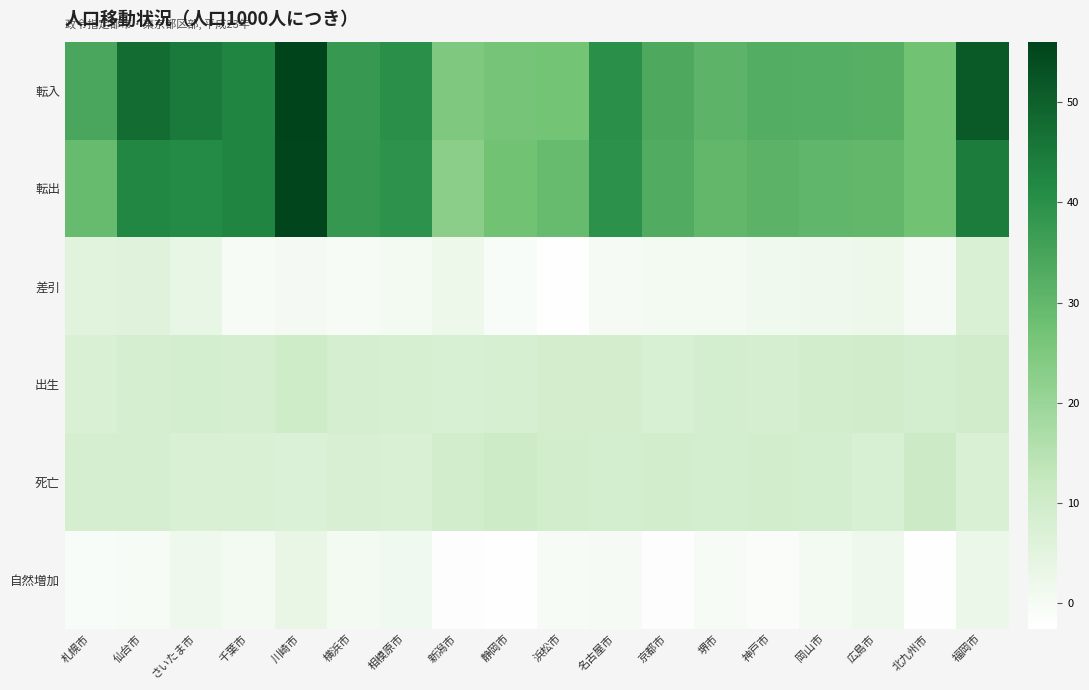

Which has a higher value, 静岡市 or 横浜市?

横浜市